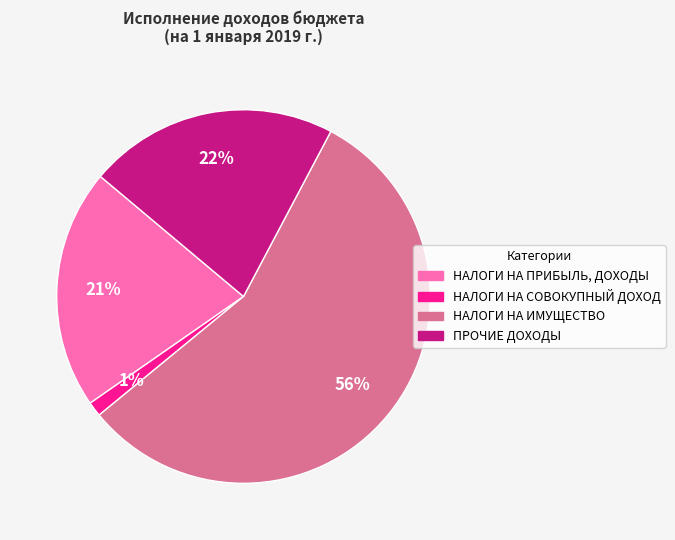

Between НАЛОГИ НА СОВОКУПНЫЙ ДОХОД and НАЛОГИ НА ИМУЩЕСТВО, which is larger?

НАЛОГИ НА ИМУЩЕСТВО